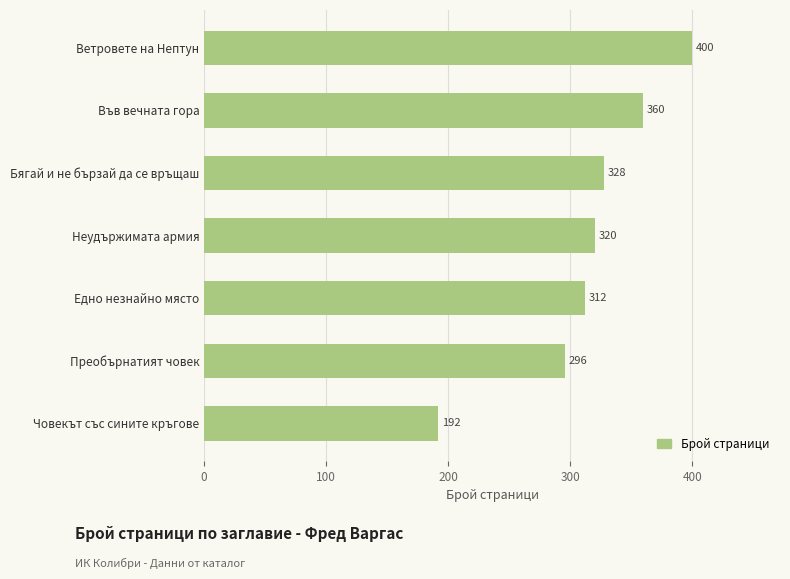

Reading bottom to top, list all the values displayed in this chart.

Човекът със сините кръгове=192	Преобърнатият човек=296	Едно незнайно място=312	Неудържимата армия=320	Бягай и не бързай да се връщаш=328	Във вечната гора=360	Ветровете на Нептун=400